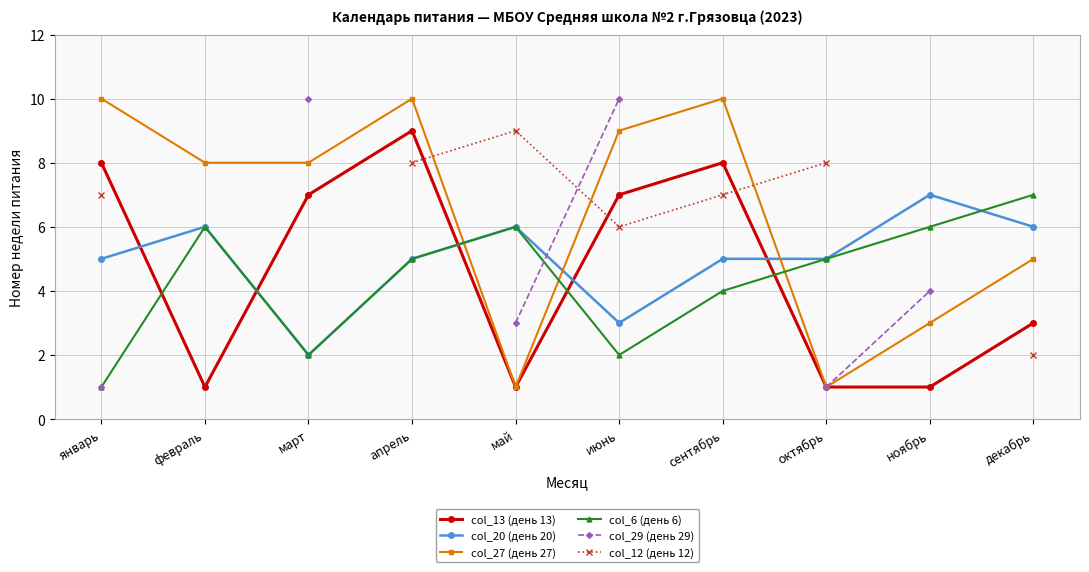

What value does the col_13 (день 13) series have at апрель?

9